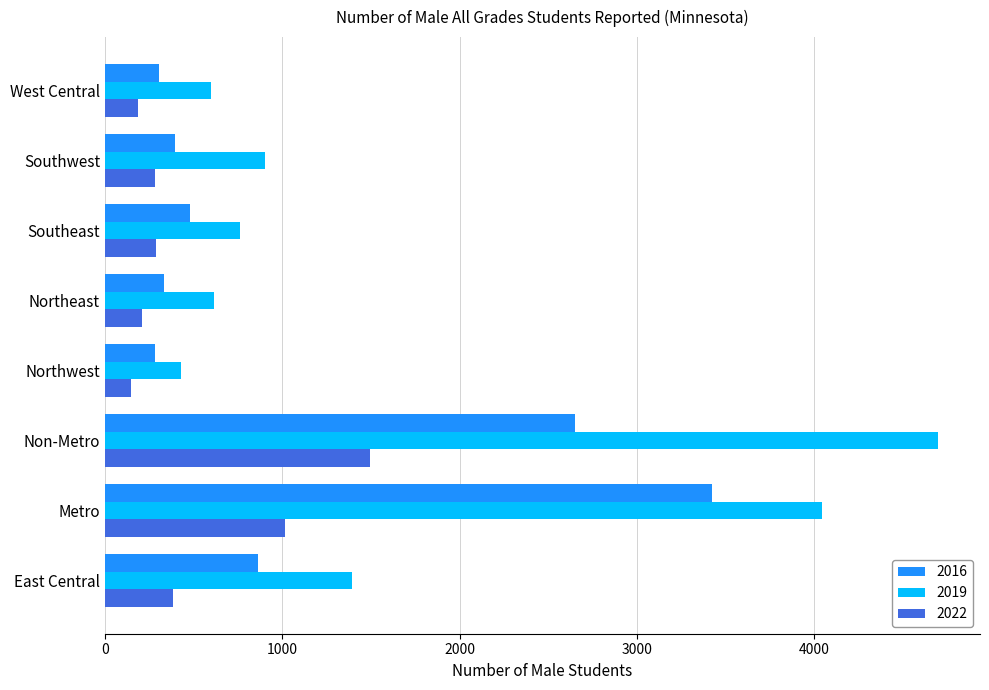

Read the 2022 value at Southeast, to the nearest 100.

300